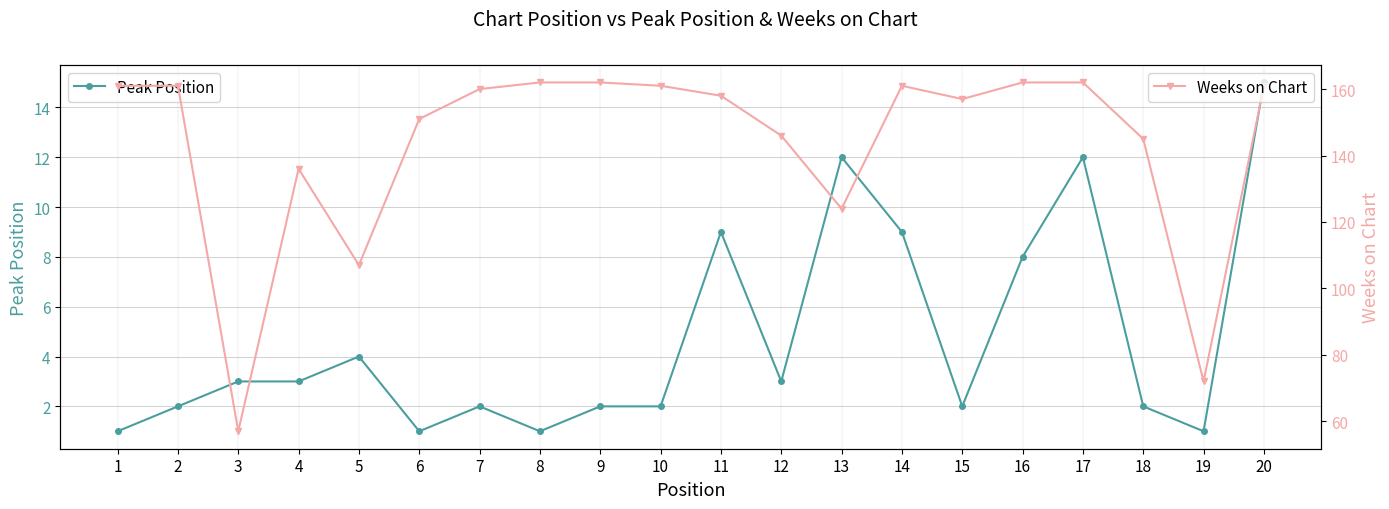

The value of Weeks on Chart at 3 is 57. True or false?

True